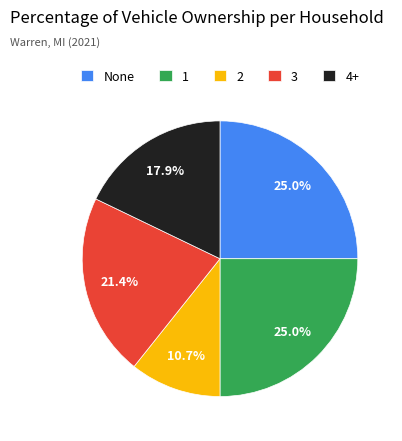

To the nearest percent, what is the difference between the largest and smallest slice percentages?

14%